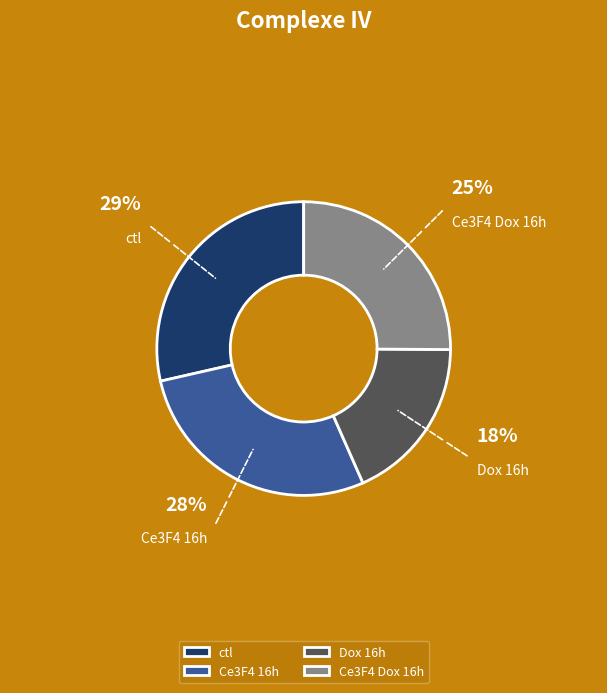

Rank the categories by value from lowest to highest.

Dox 16h, Ce3F4 Dox 16h, Ce3F4 16h, ctl